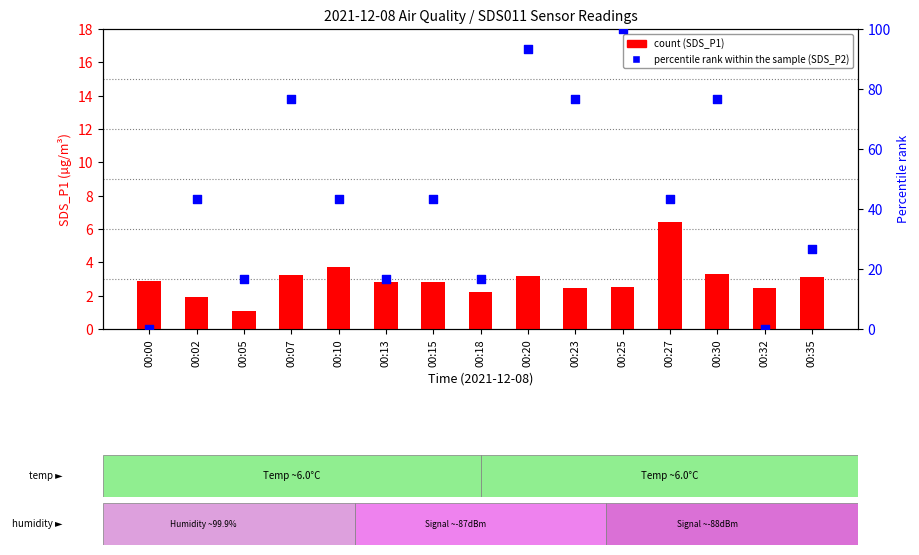

Is the value of percentile rank within the sample at 00:23 greater than the value of count at 00:02?

Yes